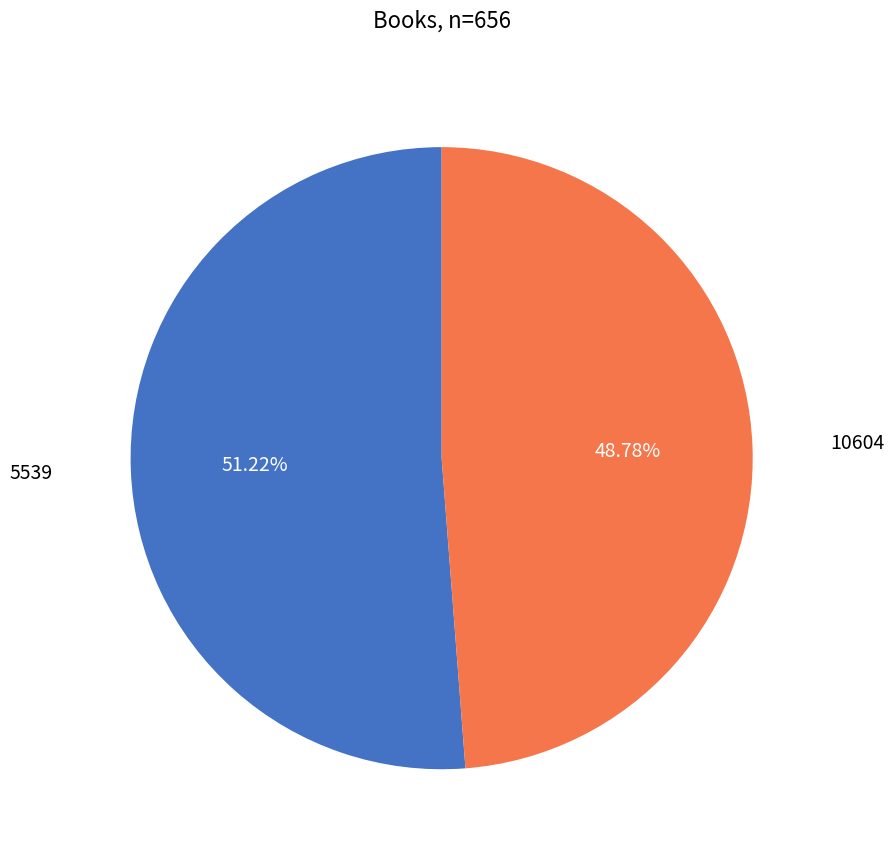

What is the largest slice in the pie chart?

5539